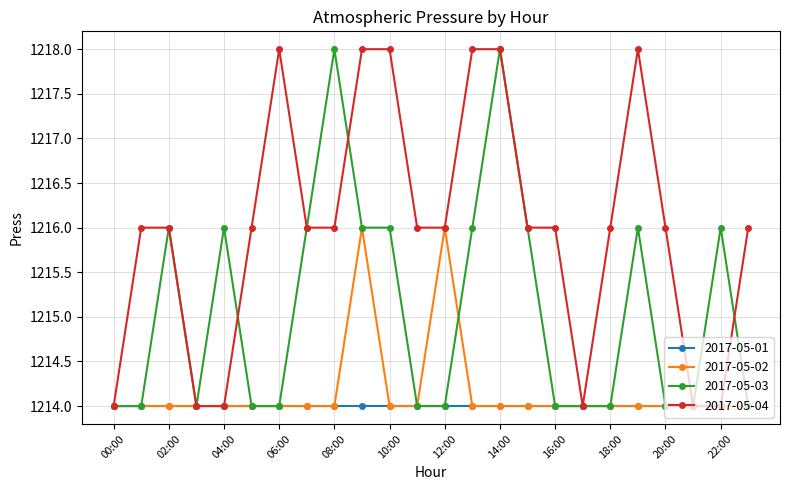

What is the smallest value displayed?

1214